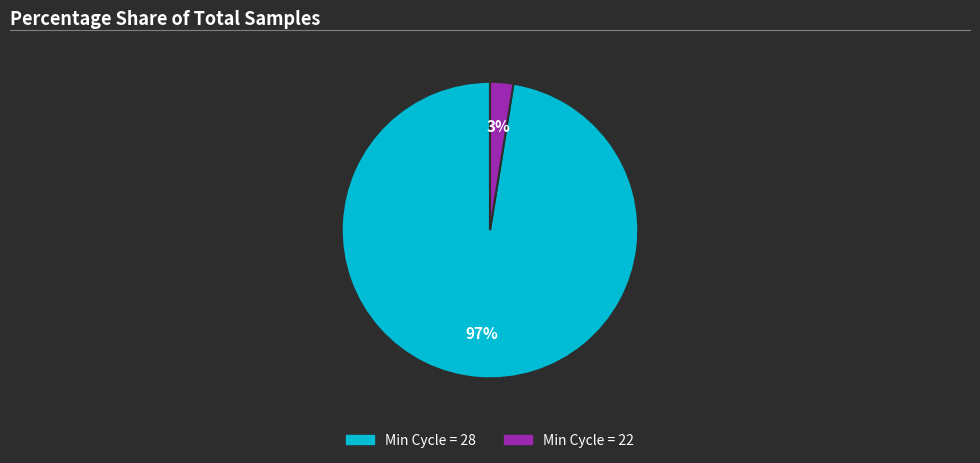

Does any single category account for the majority?

Yes